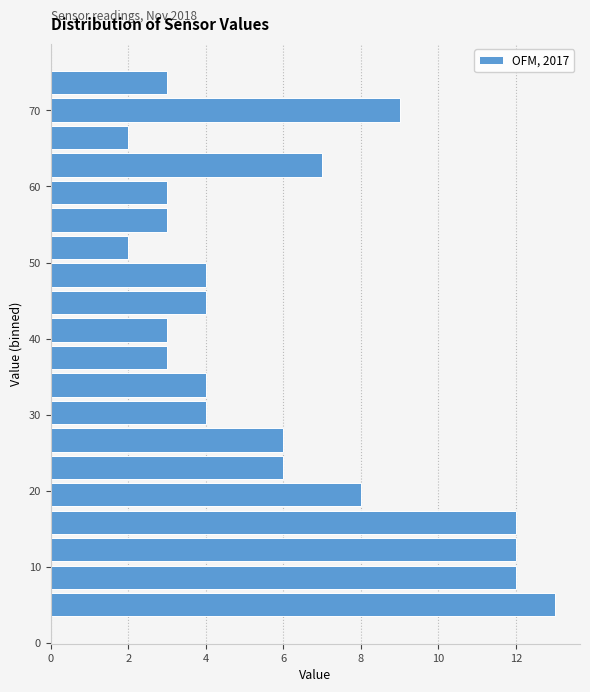

Around what value on the y-axis is the longest bar? Give the approximate position of its centre, as read against the axis.

5